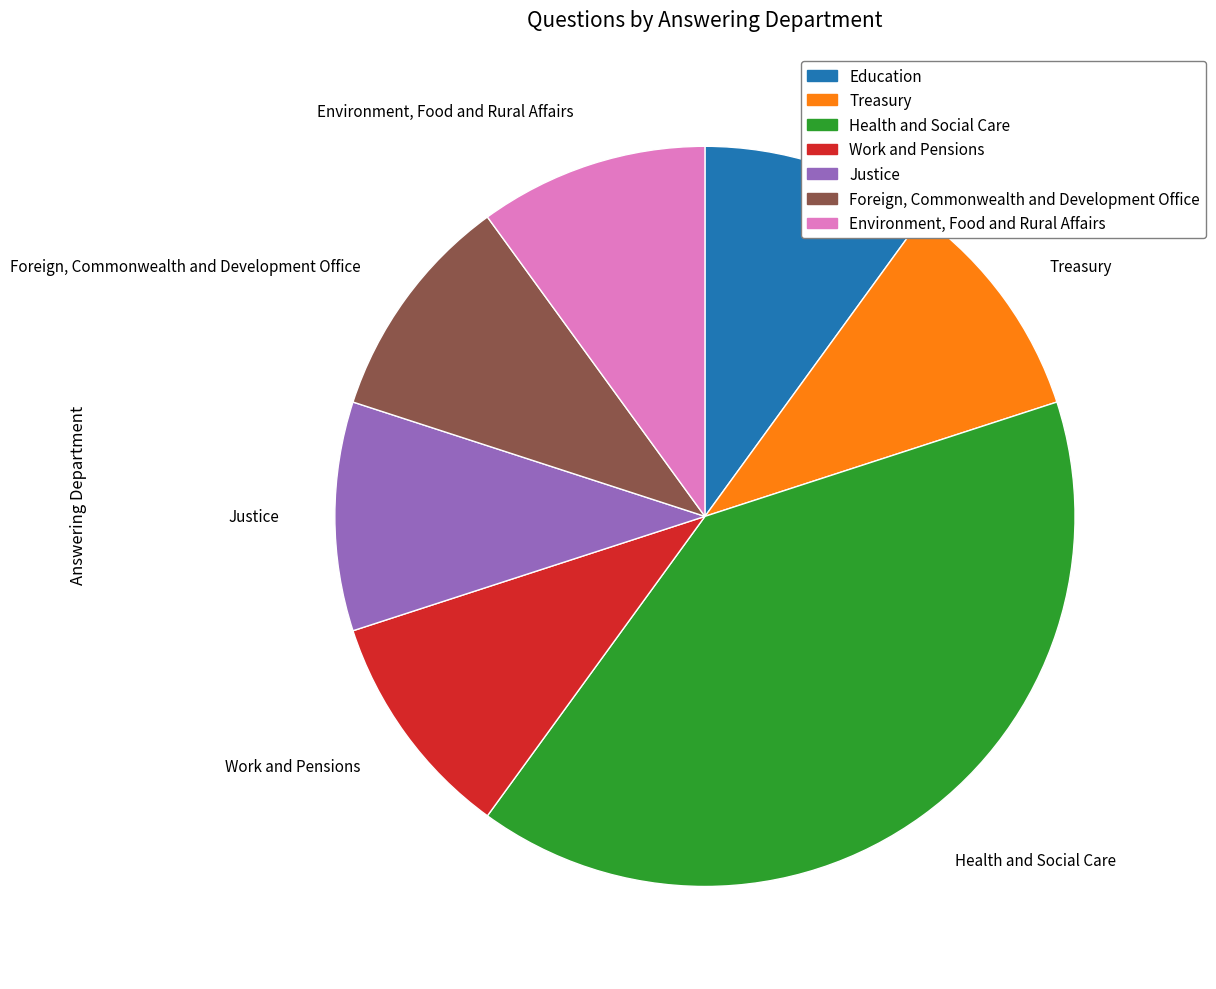

Does Justice account for over 50% of the chart?

No